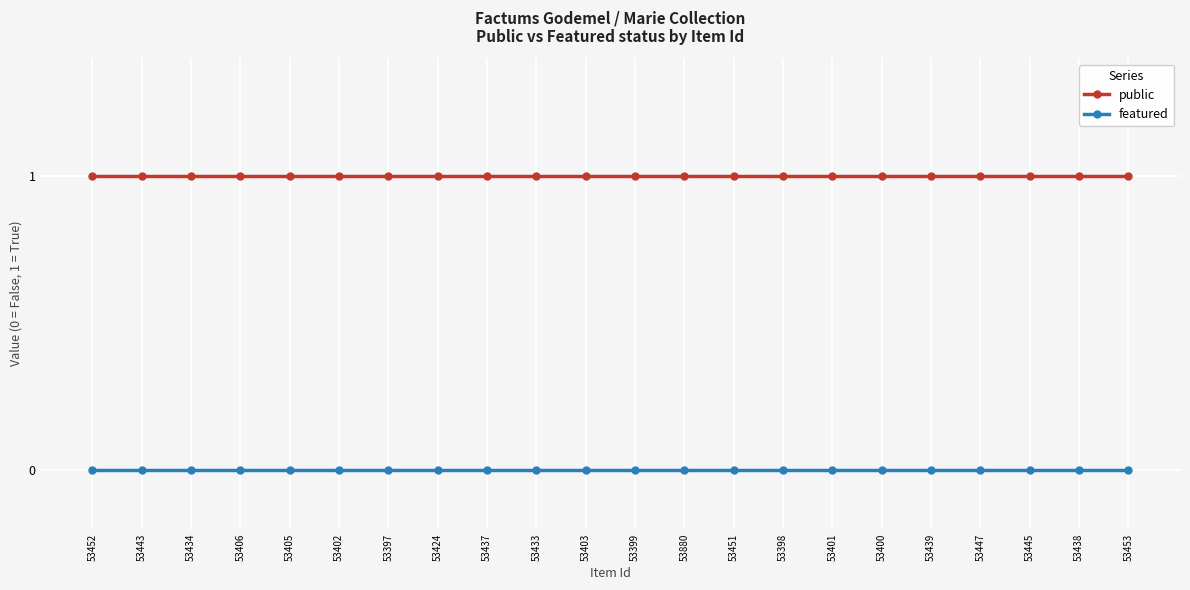

Reading right to left, transcribe all the data shown in this chart.

public: 1	1	1	1	1	1	1	1	1	1	1	1	1	1	1	1	1	1	1	1	1	1
featured: 0	0	0	0	0	0	0	0	0	0	0	0	0	0	0	0	0	0	0	0	0	0